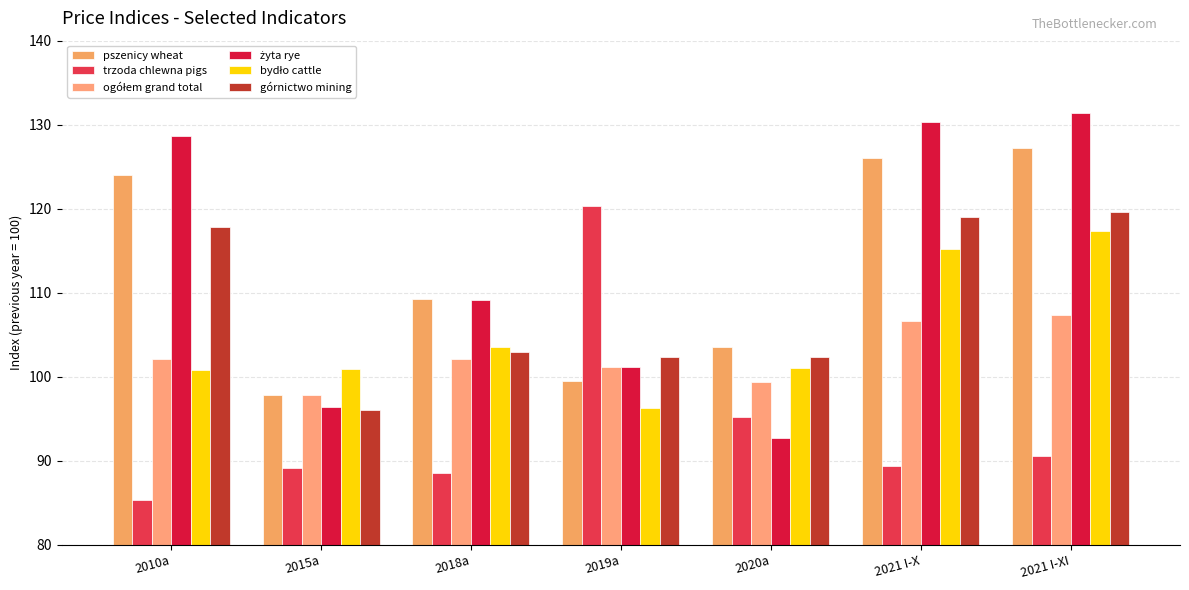

Rank the series by their maximum value, from highest to lowest.

żyta rye, pszenicy wheat, trzoda chlewna pigs, górnictwo mining, bydło cattle, ogółem grand total